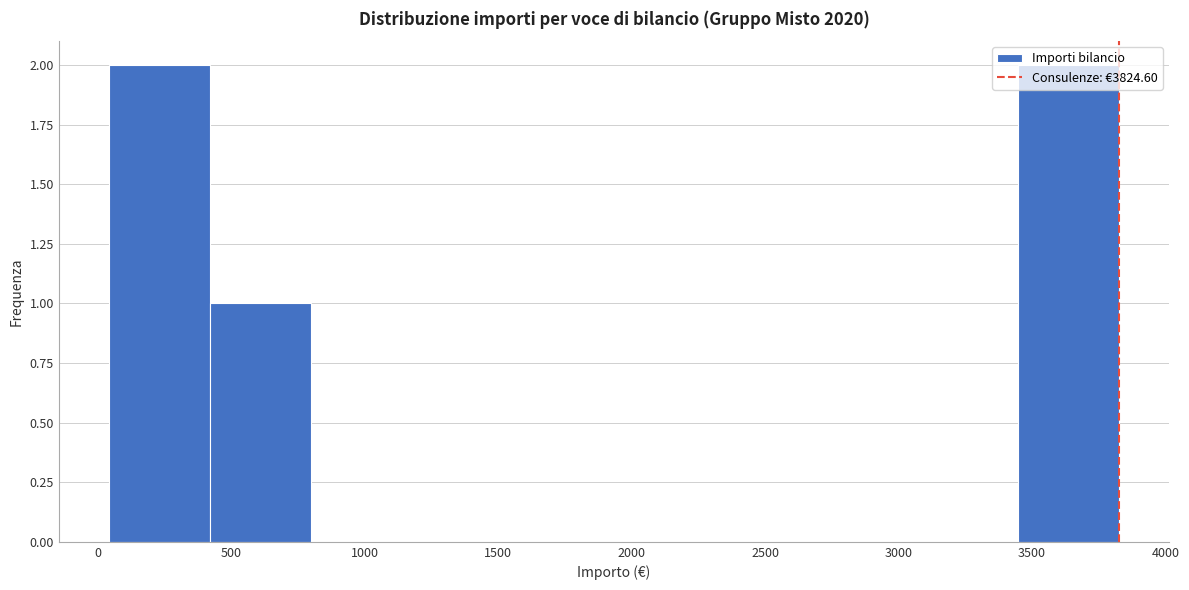

Reading left to right, transcribe this chart: for each bar, give the range it covers on the x-axis and its height. Neither the bar edges nor the heights are printed on the chart, so give them approximately, as read against the axes.

50 to 400: 2
400 to 800: 1
800 to 1200: 0
1200 to 1550: 0
1550 to 1950: 0
1950 to 2300: 0
2300 to 2700: 0
2700 to 3050: 0
3050 to 3450: 0
3450 to 3800: 2